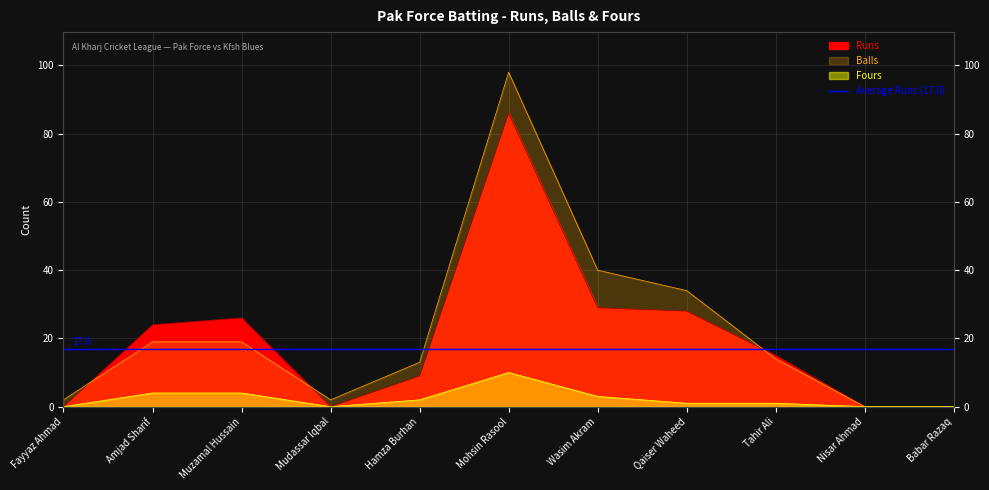

List the labels in order of Balls value, largest first.

Mohsin Rasool, Wasim Akram, Qaiser Waheed, Amjad Sharif, Muzamal Hussain, Tahir Ali, Hamza Burhan, Fayyaz Ahmad, Mudassar Iqbal, Nisar Ahmad, Babar Razaq